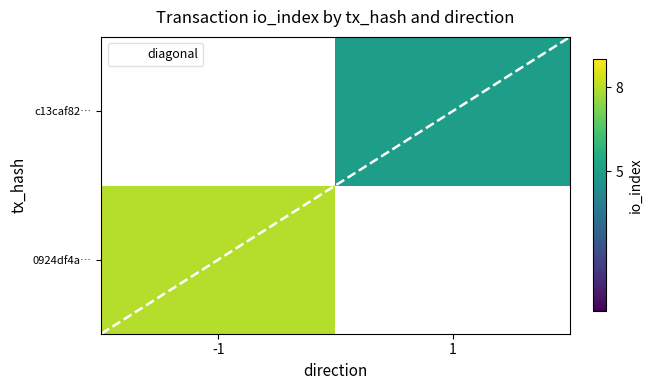

Reading left to right, list all the values displayed in this chart.

0924df4af0573bf365b2f30c7fddc3c1add8fcd: -1	8
c13caf8262dc13e5becaf2f2bf89754d718fcc0: 1	5